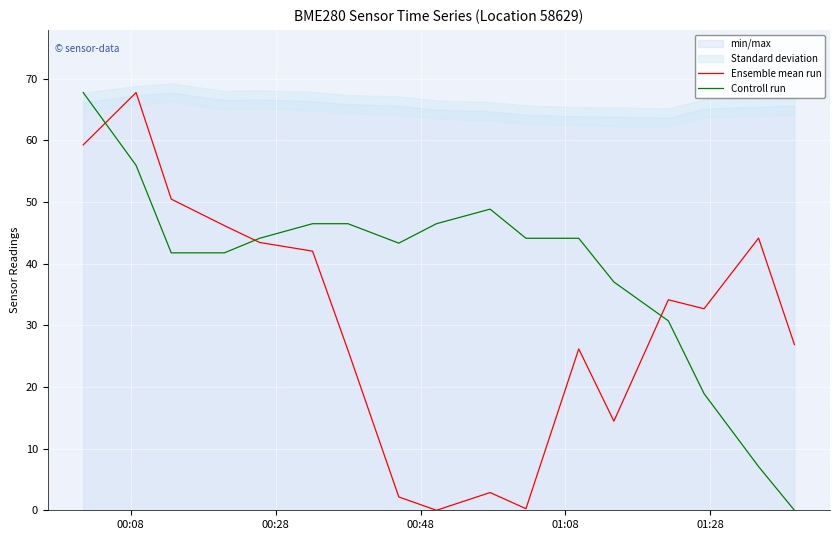

Count the number of categories in the chart.

17